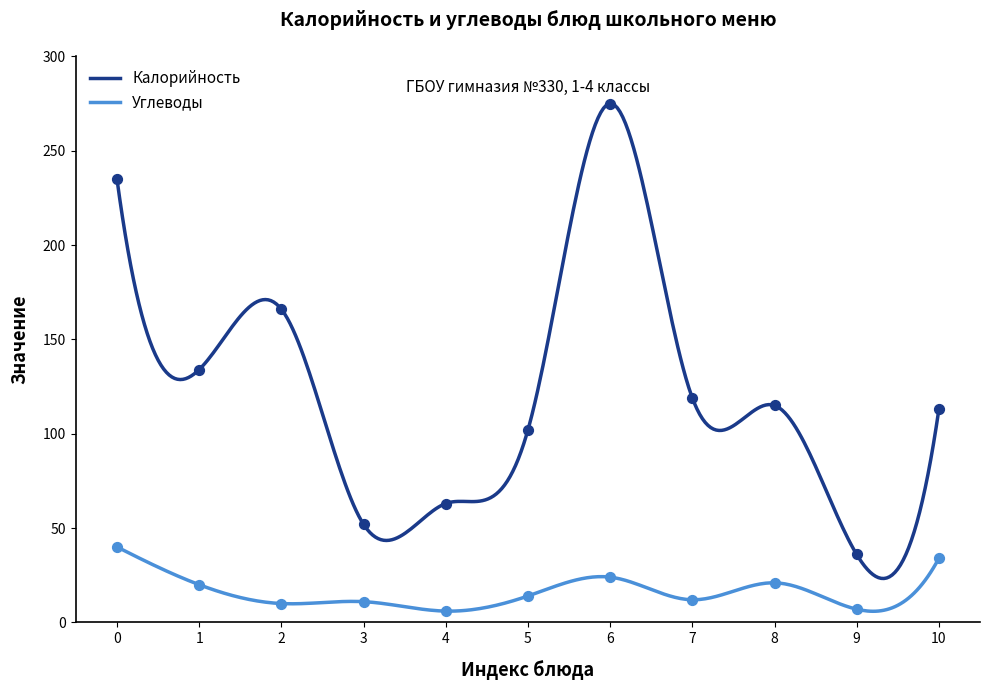

What is the minimum value for Калорийность?

23.3